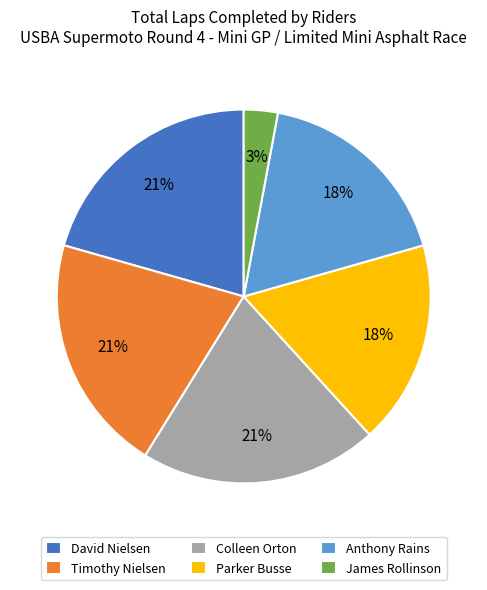

Does any single category account for the majority?

No